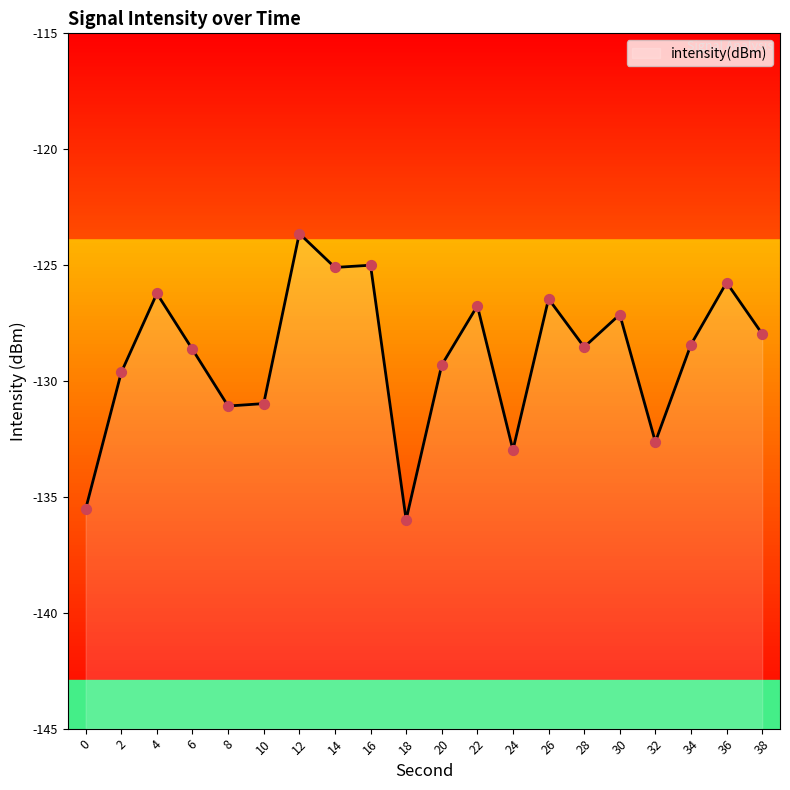

What is the change in value from 28 to 36?

+2.8